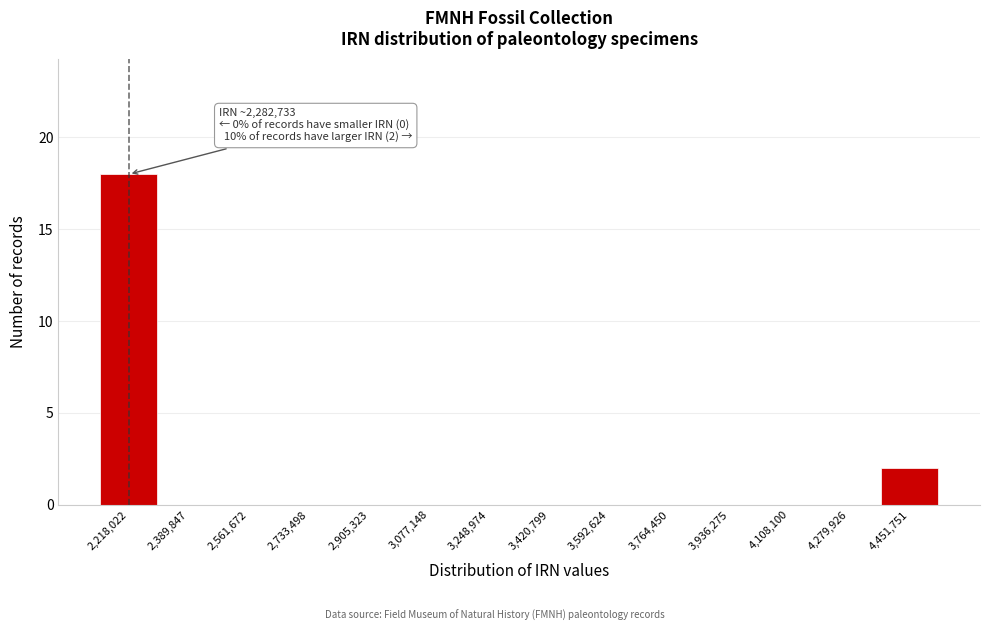

Reading right to left, transcribe all the data shown in this chart.

4,451,751=2	4,279,926=0	4,108,100=0	3,936,275=0	3,764,450=0	3,592,624=0	3,420,799=0	3,248,974=0	3,077,148=0	2,905,323=0	2,733,498=0	2,561,672=0	2,389,847=0	2,218,022=18